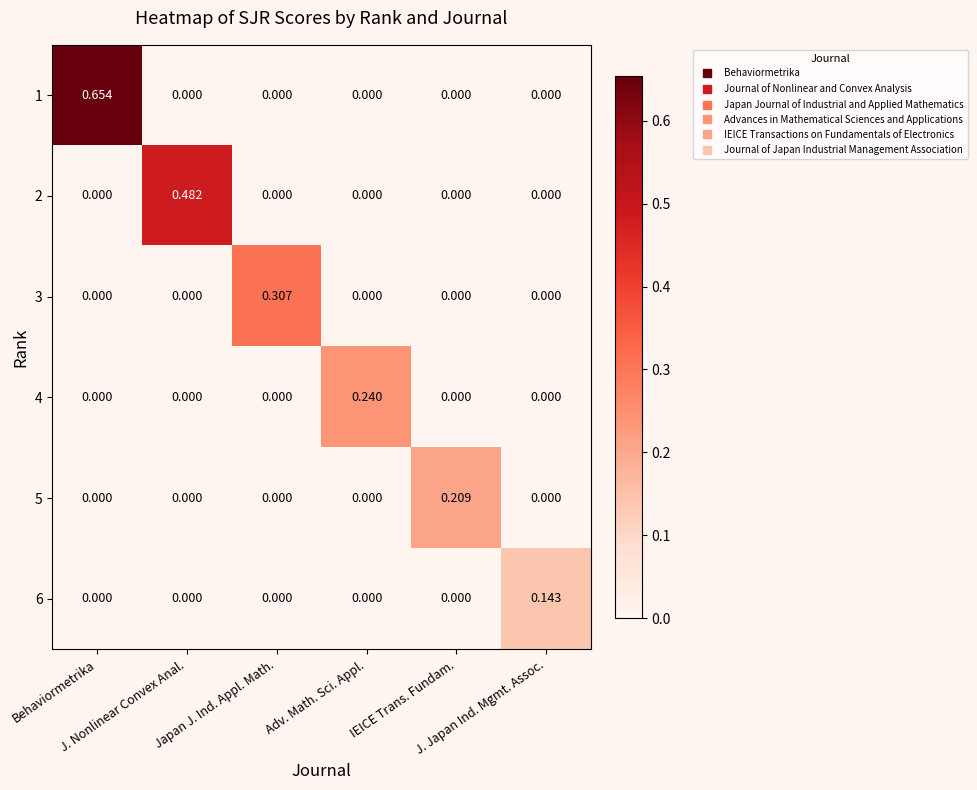

Which series changed the most between Japan J. Ind. Appl. Math. and J. Japan Ind. Mgmt. Assoc.?

3